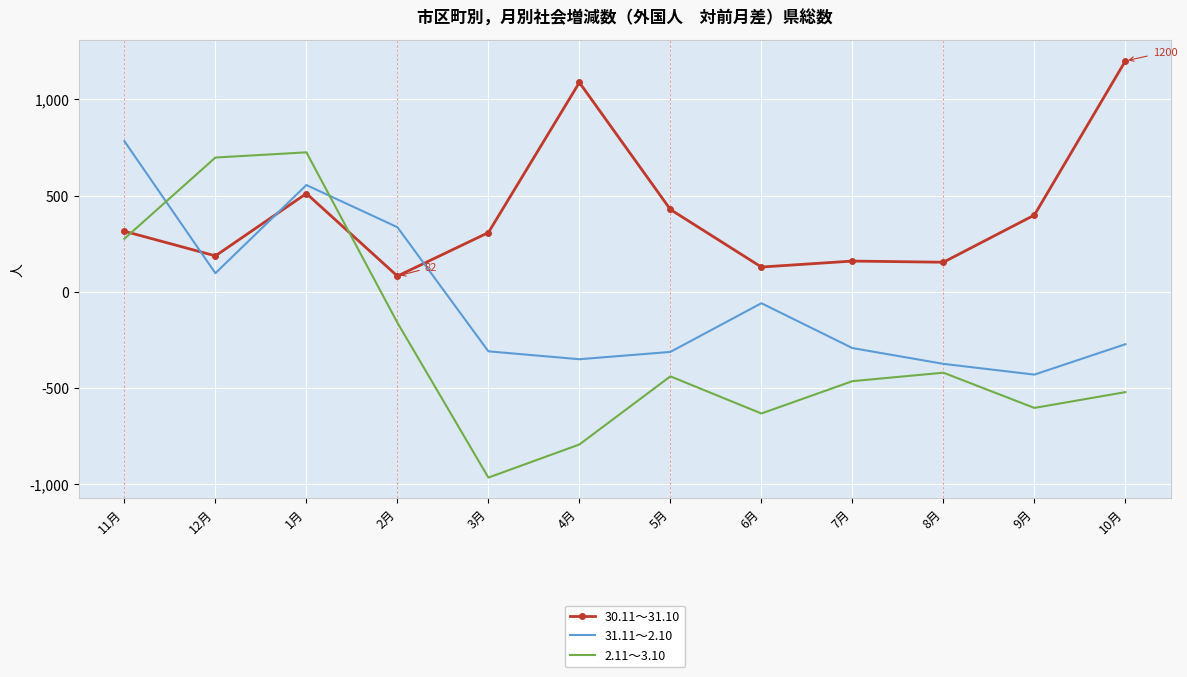

What is the sum of the 30.11～31.10 values at 3月 and 4月?

1396